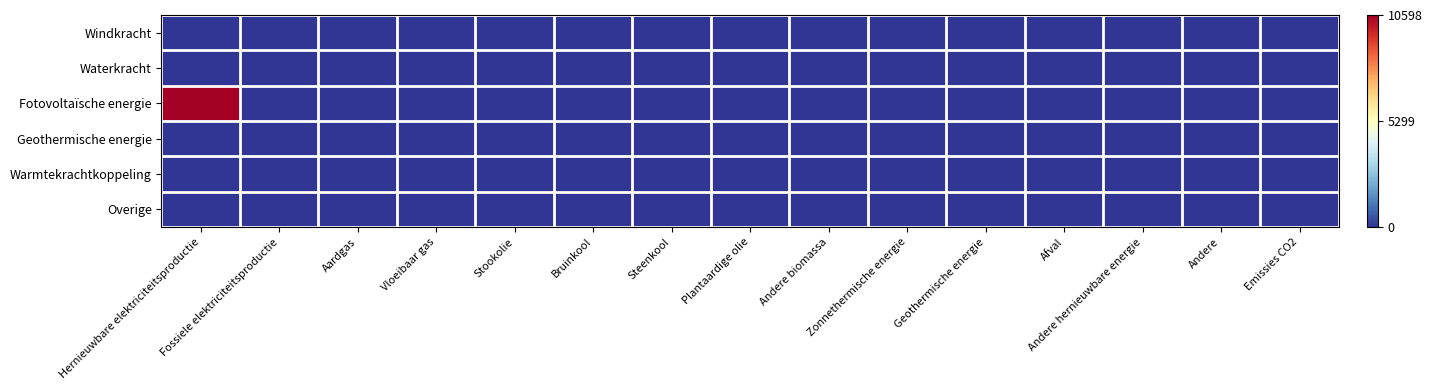

Which series has the largest total across all categories?

Fotovoltaïsche energie